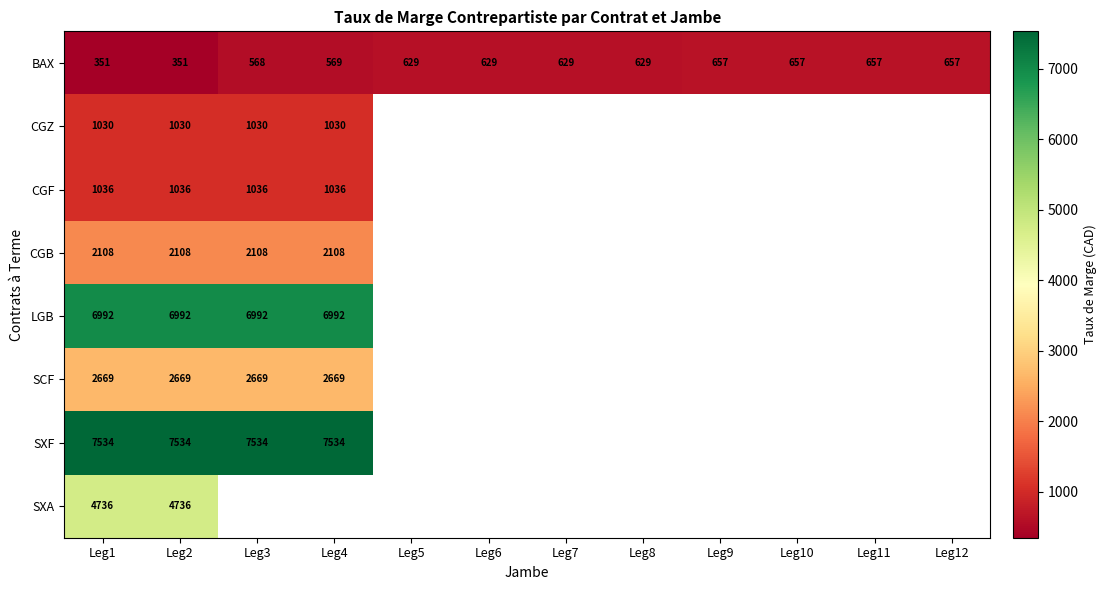

Count the number of categories in the chart.

12